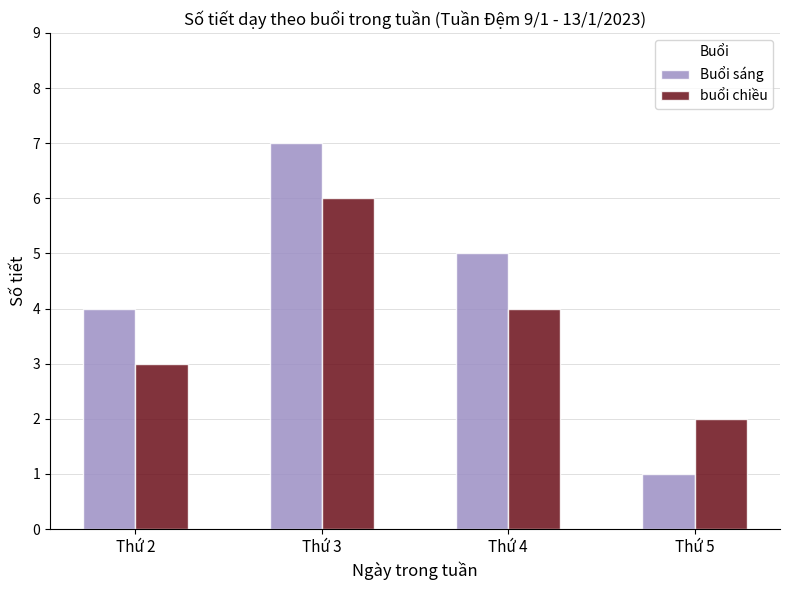

What is the sum of all Buổi sáng values?

17